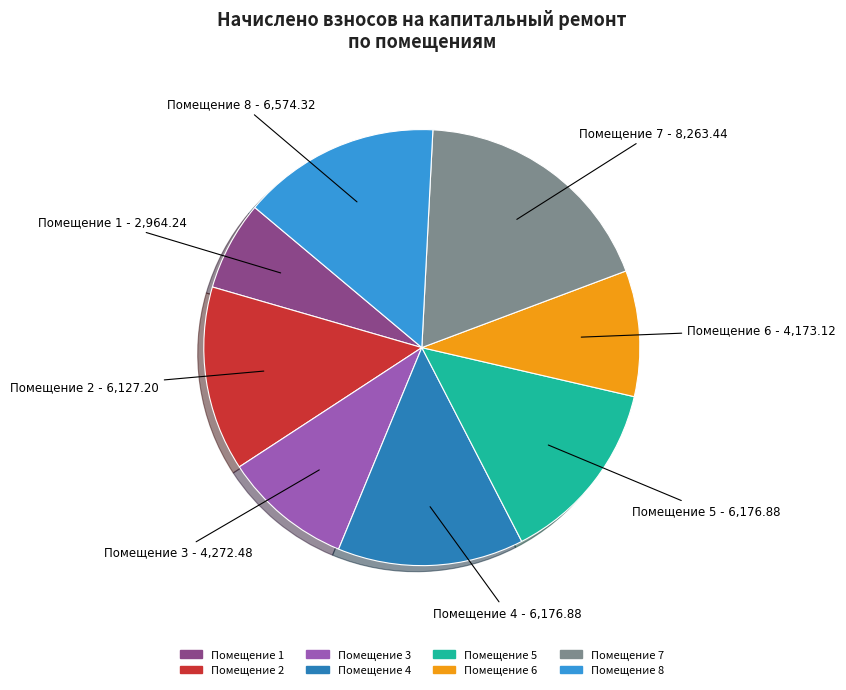

Which slice is the smallest?

Помещение 1